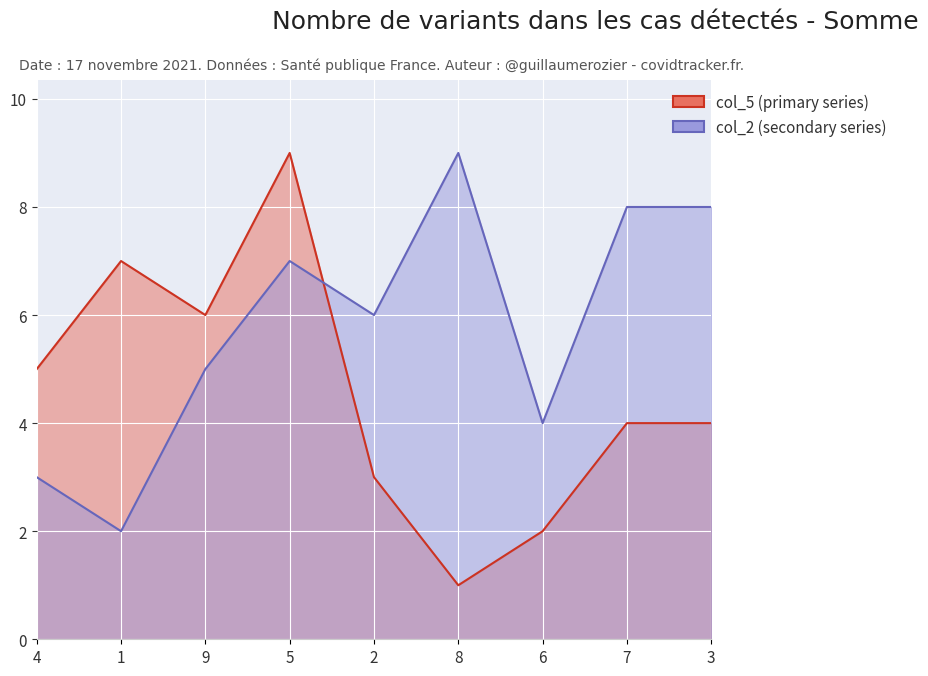

Is it true that col_5 equals 3 at 2?

True